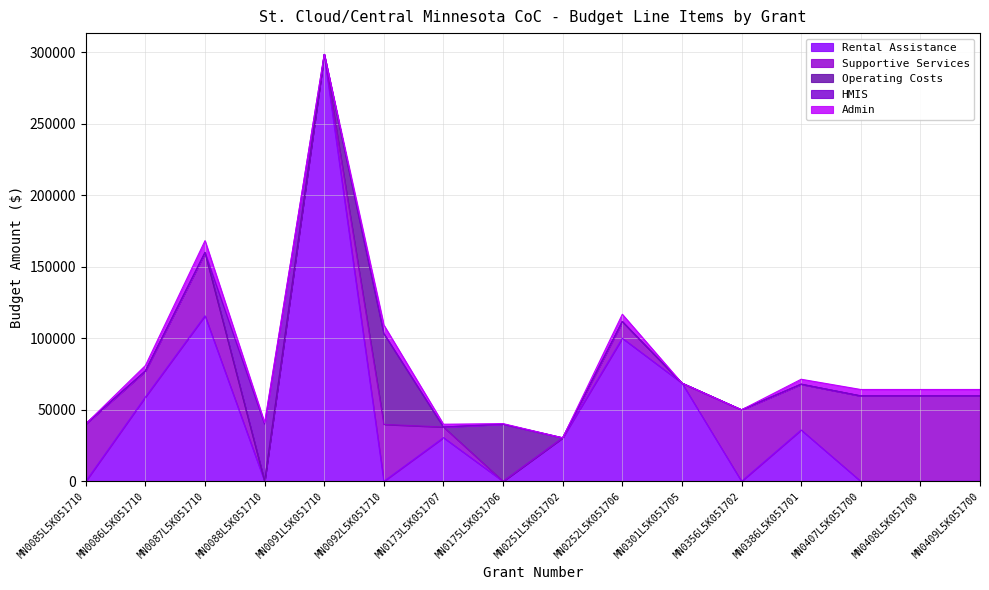

How many lines are shown in the chart?

5